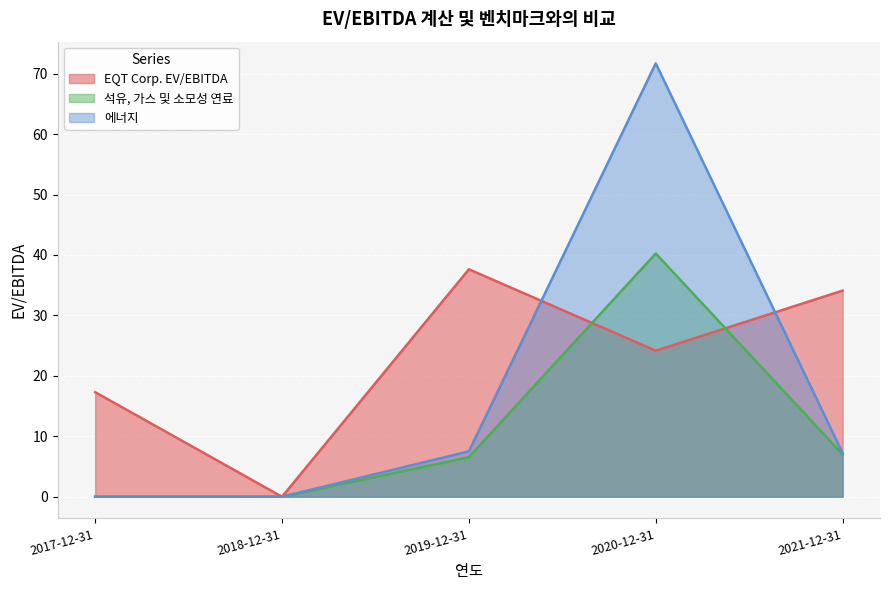

Reading left to right, extract all data points from this chart.

EQT Corp. EV/EBITDA: 17.3	0.0	37.6	24.2	34.1
석유, 가스 및 소모성 연료: 0.0	0.0	6.5	40.2	7.0
에너지: 0.0	0.0	7.5	71.7	7.2